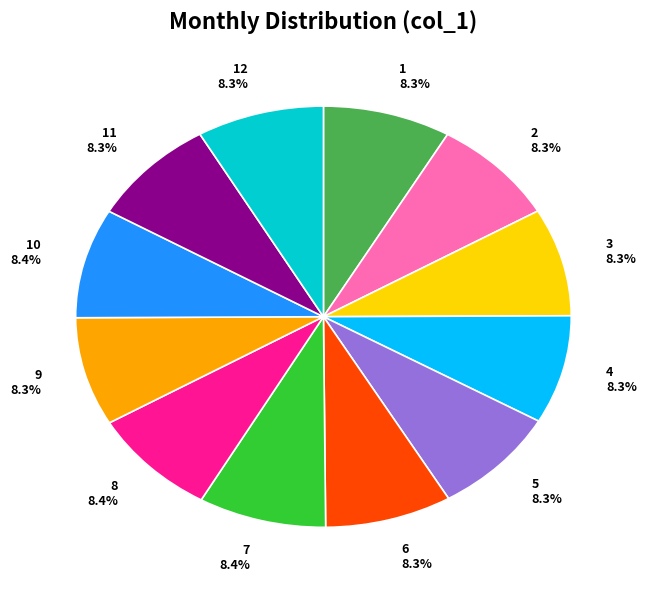

What percentage do 11 and 7 together represent?

16.7%